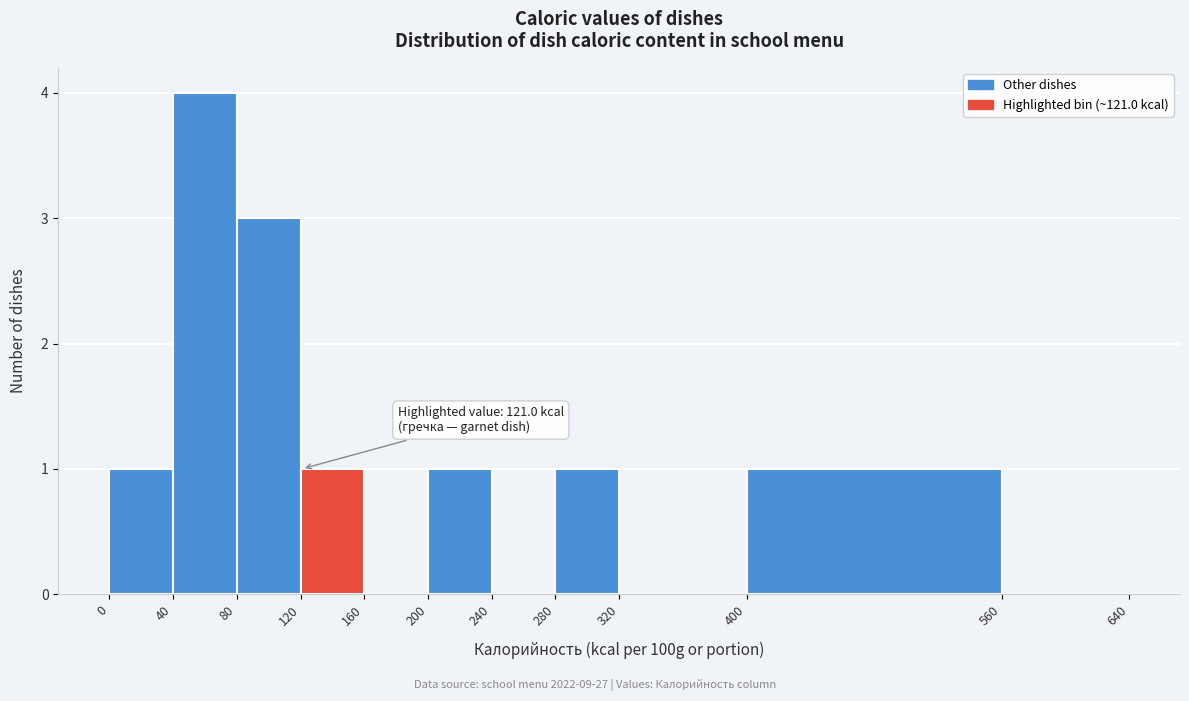

Over which range of the x-axis is the bar tallest?

40 to 80